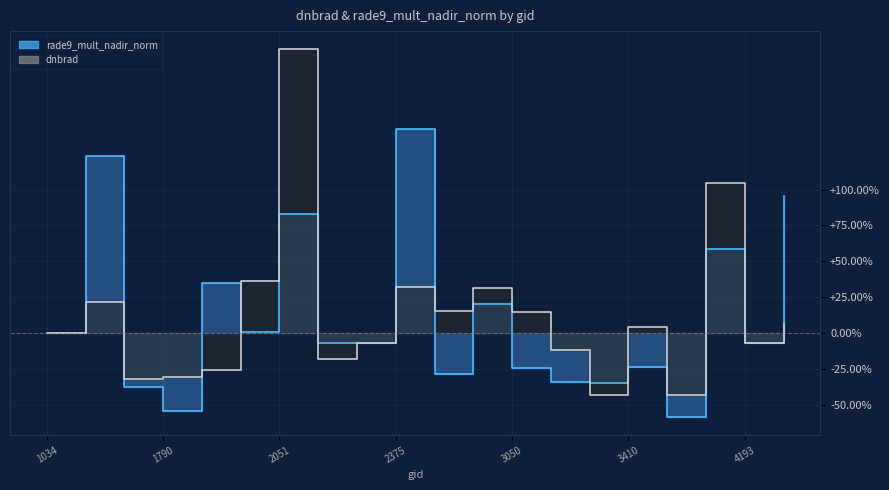

What is the difference between the rade9_mult_nadir_norm values at 1988 and 2375?

141.2